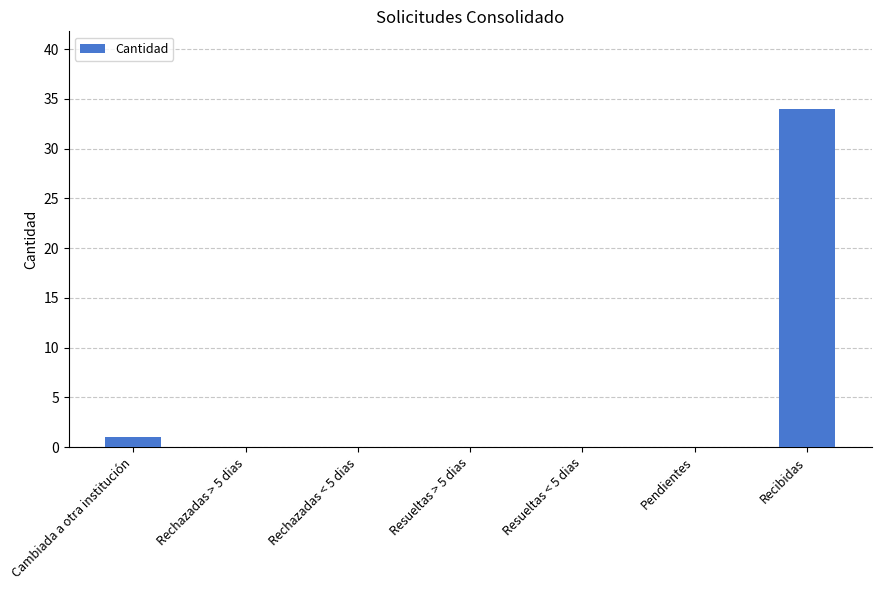

How many categories are shown in the chart?

7